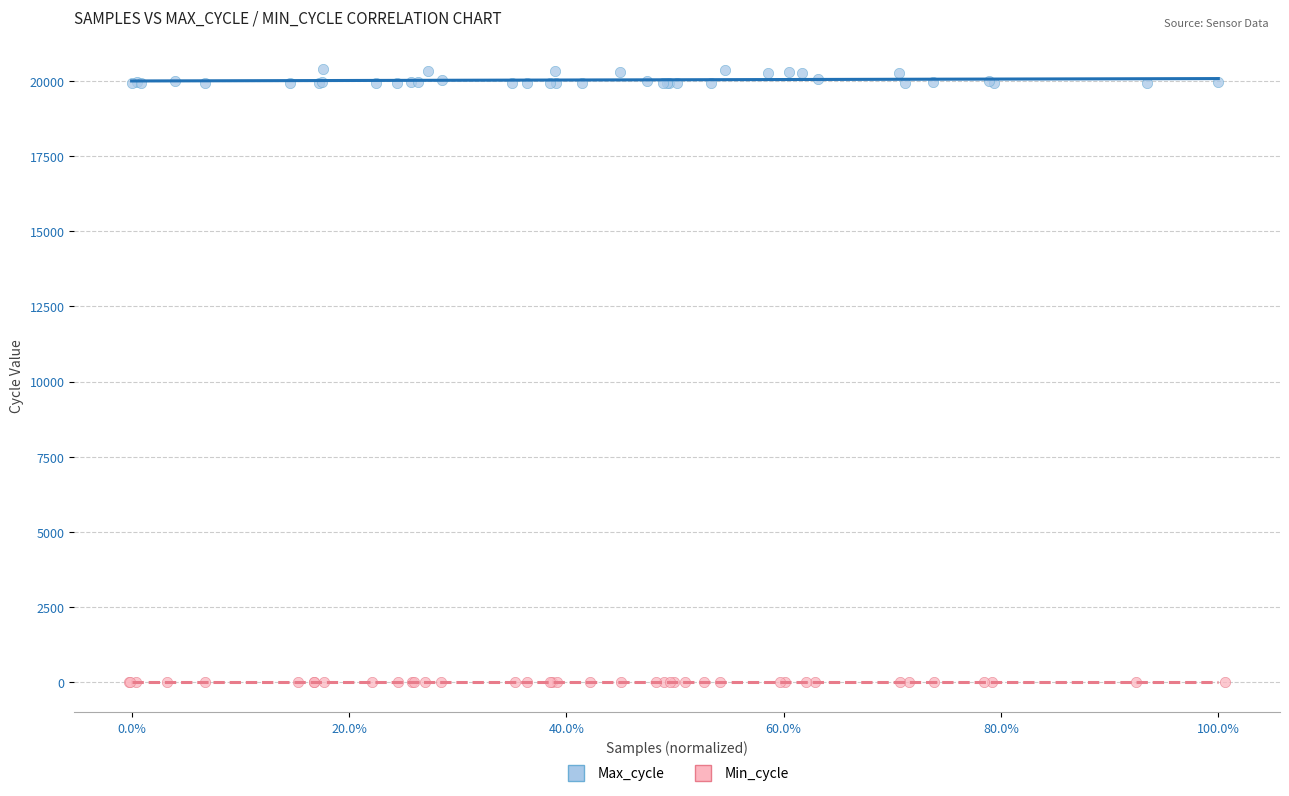

Which series contains the highest Y value?

Max_cycle